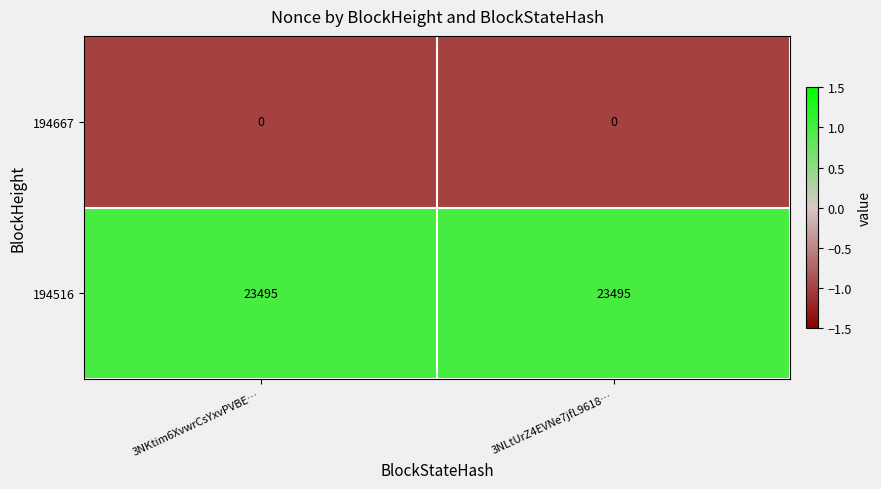

What is the lowest value of the 194516 series?

23495